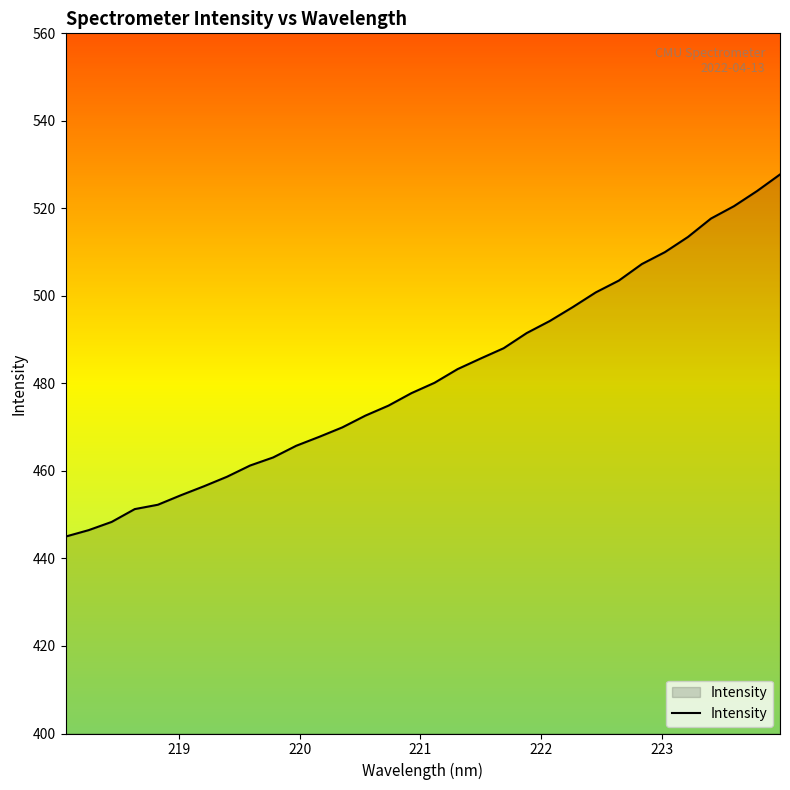

Reading left to right, list all the values displayed in this chart.

445.0	446.5	448.4	451.3	452.3	454.4	456.5	458.7	461.2	463.1	465.8	467.8	470.0	472.6	474.9	477.8	480.1	483.3	485.7	488.0	491.5	494.3	497.4	500.8	503.5	507.3	510.0	513.5	517.7	520.5	524.0	527.8